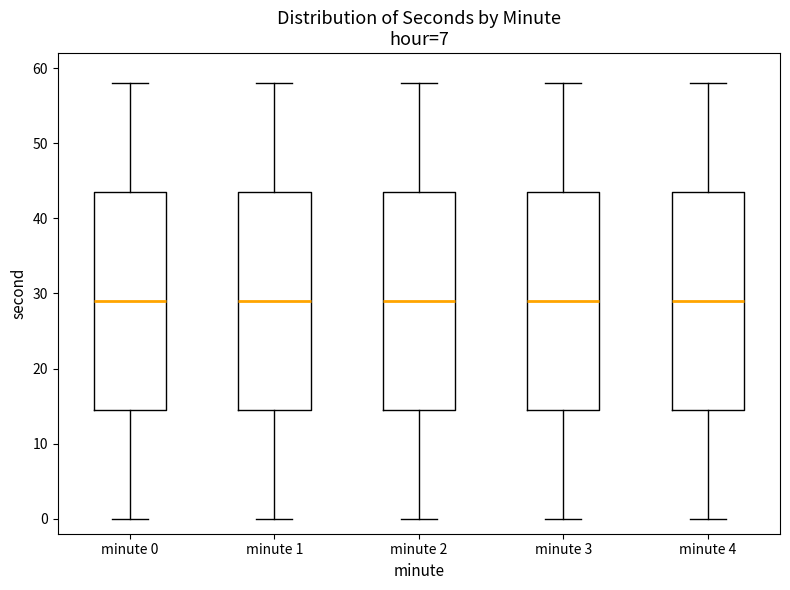

Where does the lower whisker of the box for minute 4 end on the y-axis? The values are not printed on the chart, so give them approximately, as read against the axis.

0